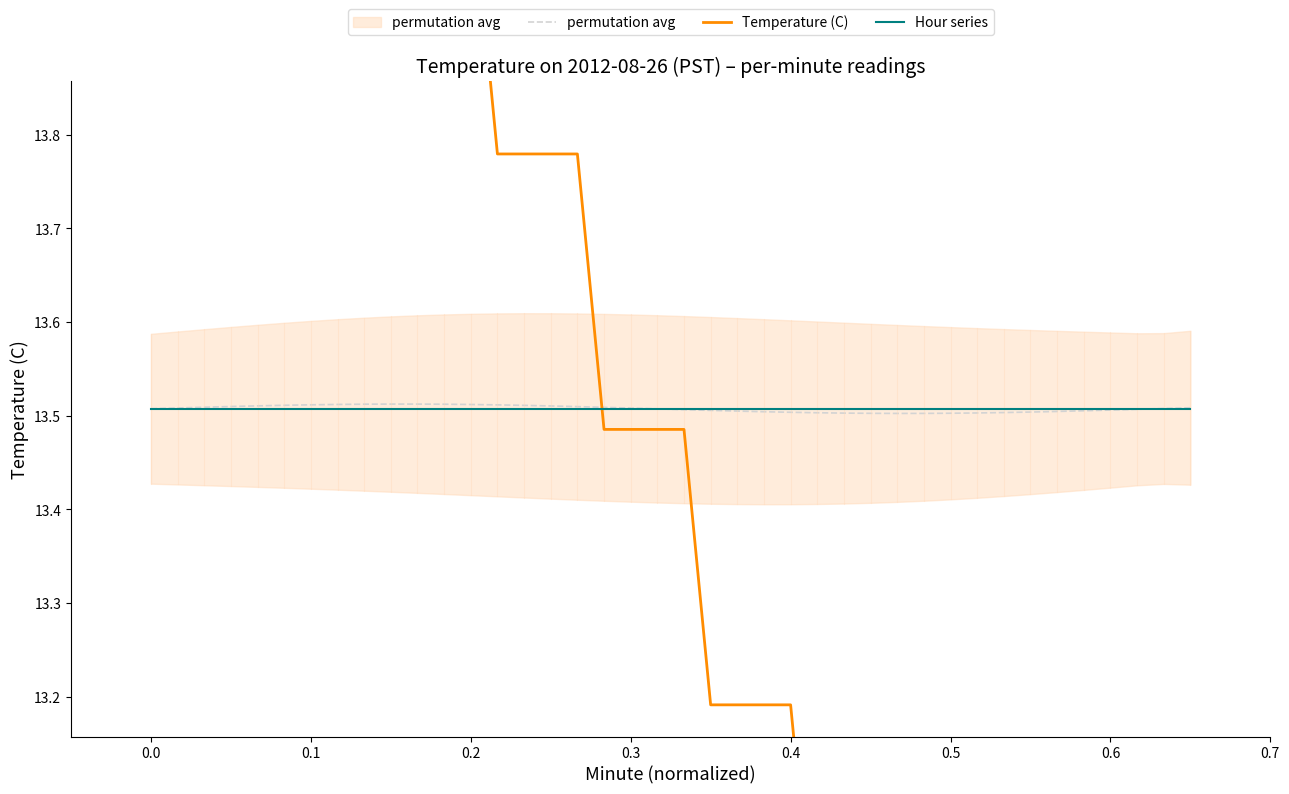

Is the value of permutation avg at 33 greater than the value of Hour series at 13?

No